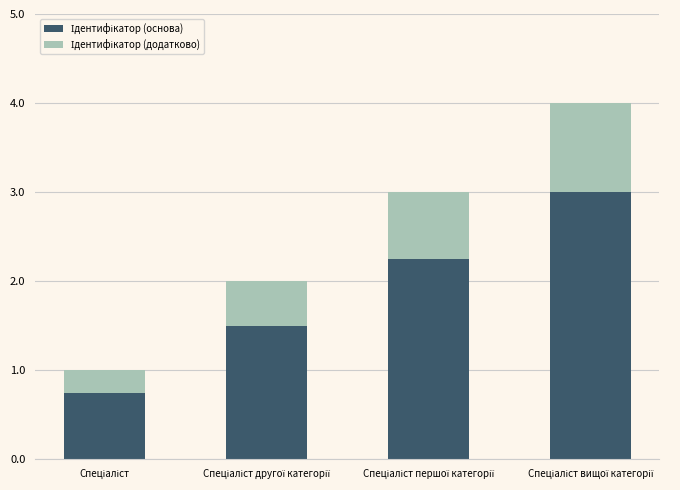

What is the difference between the maximum and minimum values in the Ідентифікатор (додатково) series?

0.8